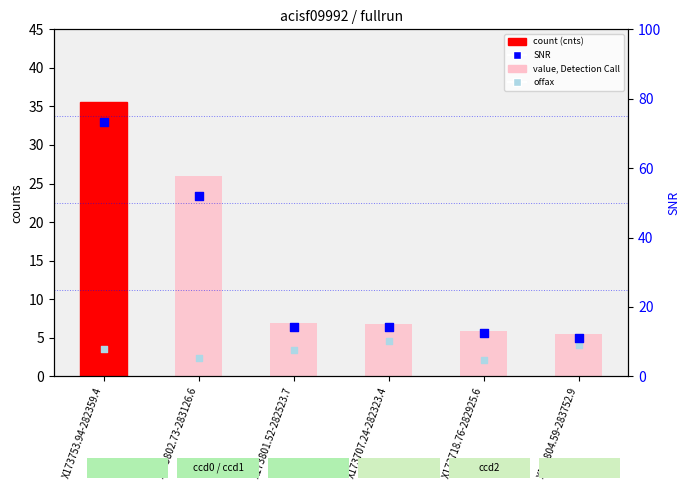

Which series reaches the maximum Y coordinate?

SNR